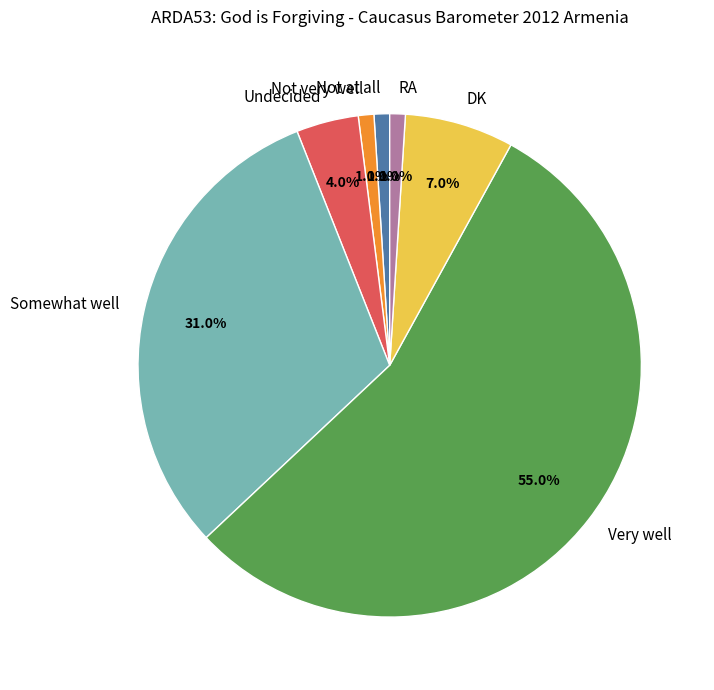

The DK slice represents 18% of the pie. True or false?

False